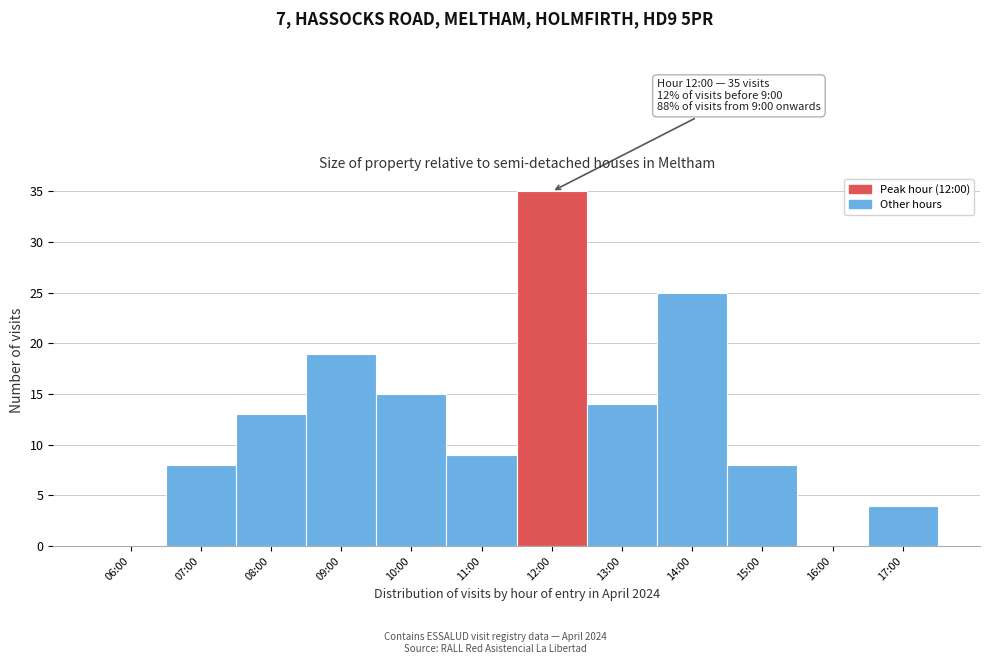

Reading right to left, list all the values displayed in this chart.

17:00=4	16:00=0	15:00=8	14:00=25	13:00=14	12:00=35	11:00=9	10:00=15	09:00=19	08:00=13	07:00=8	06:00=0